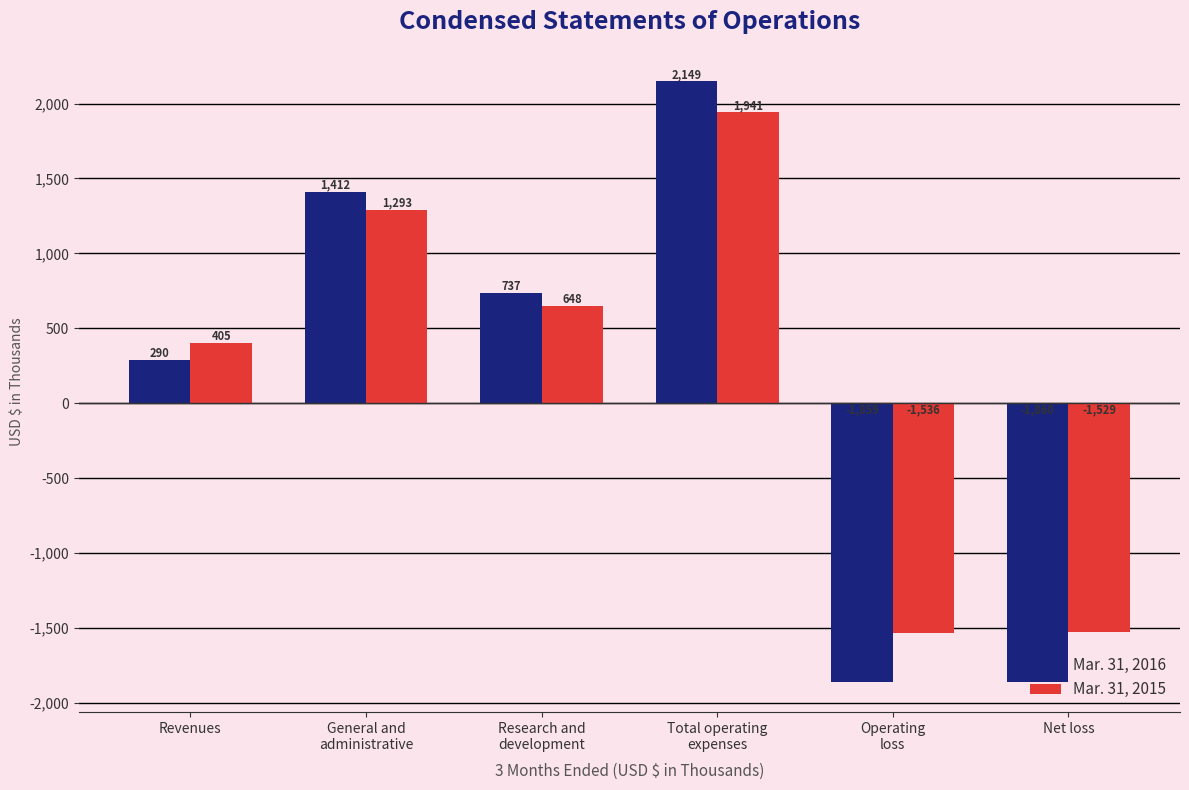

Is it true that Mar. 31, 2016 equals 468 at Revenues?

False